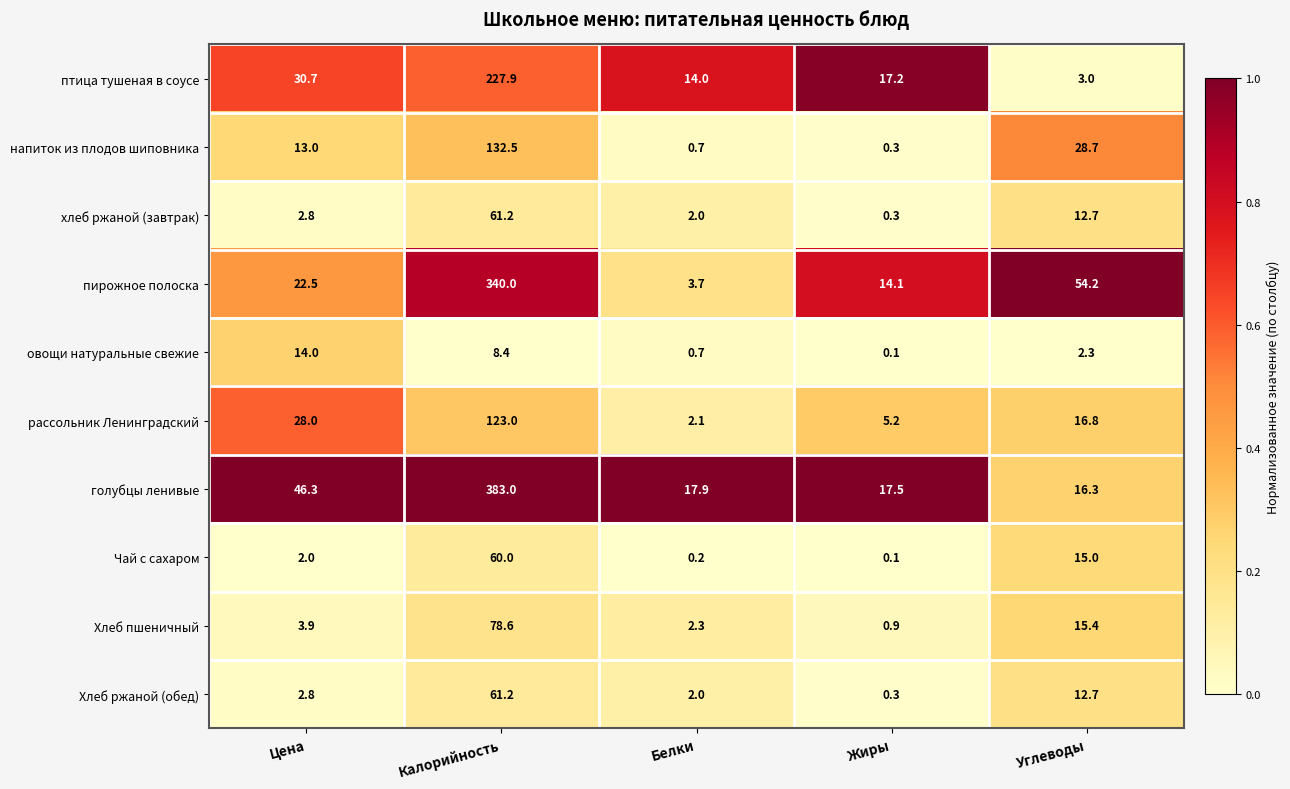

What is the sum of the Чай с сахаром values at Белки and Цена?

2.2